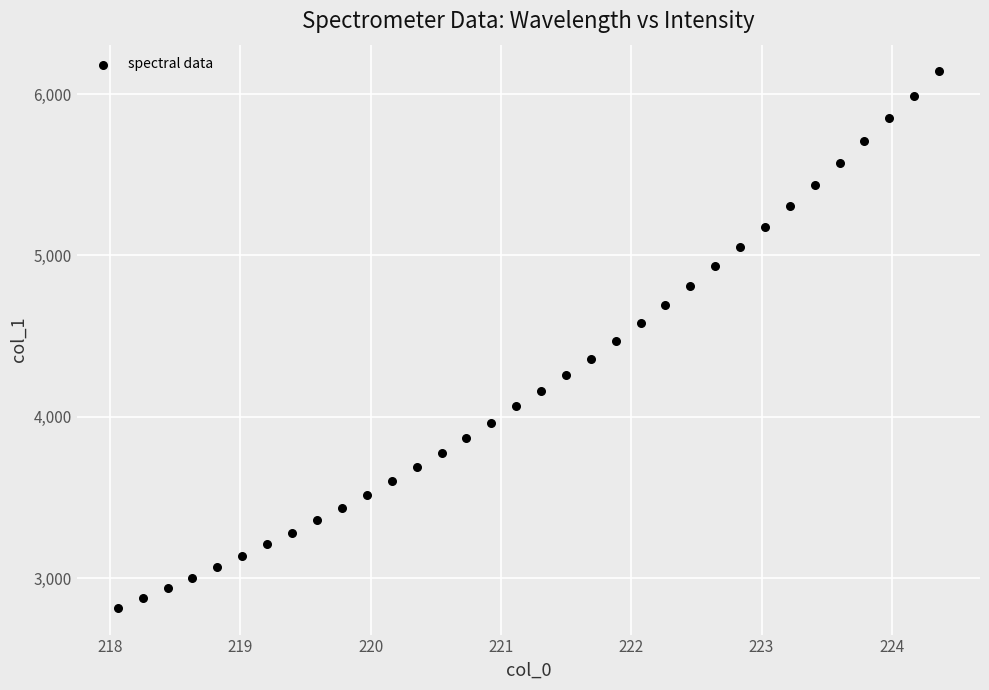

What is the range of X values (max minus min)?

6.3